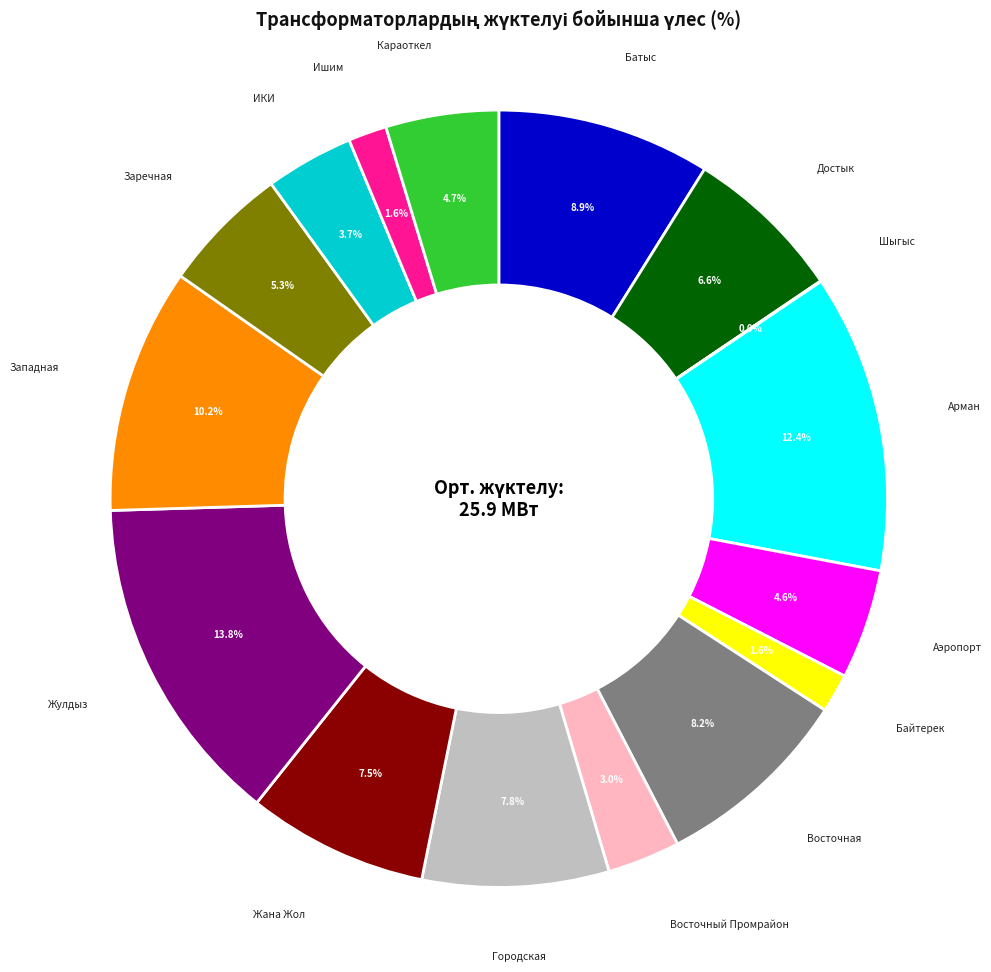

Is Байтерек the majority of the pie?

No